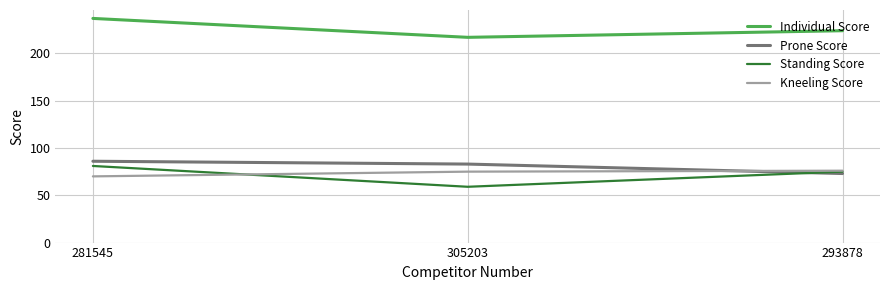

Read the Kneeling Score value at 305203.

75